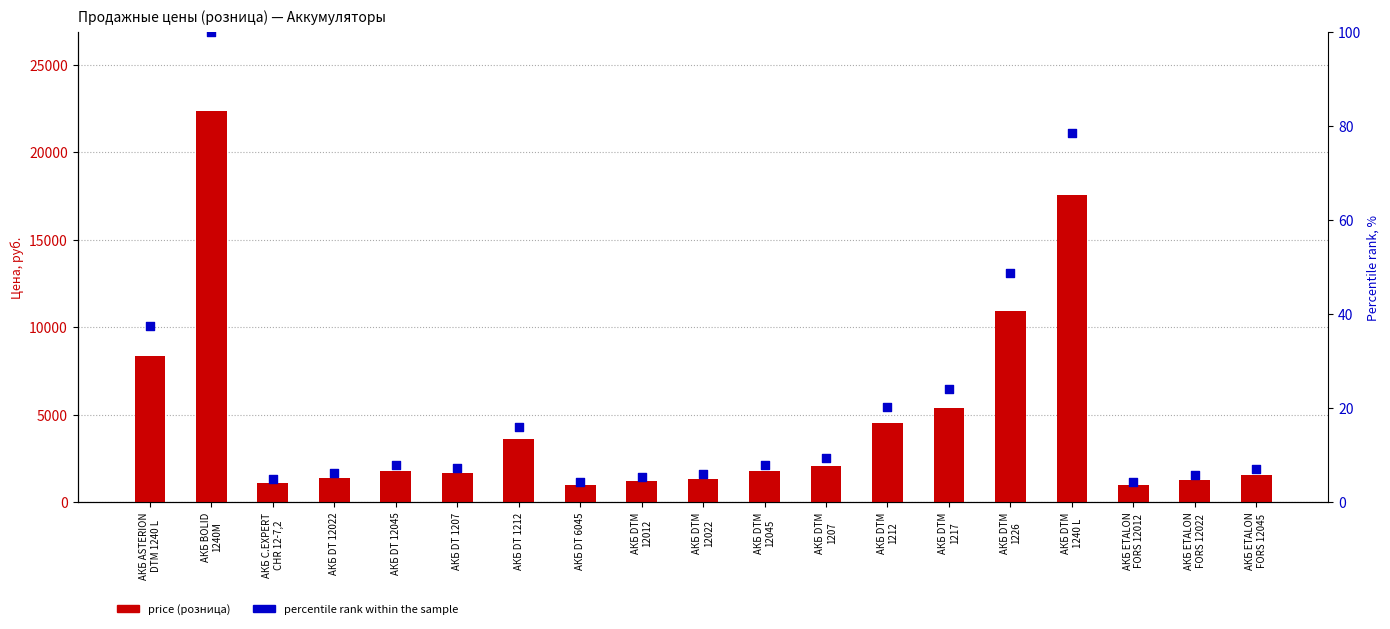

Which series has the largest total across all categories?

price (розница)